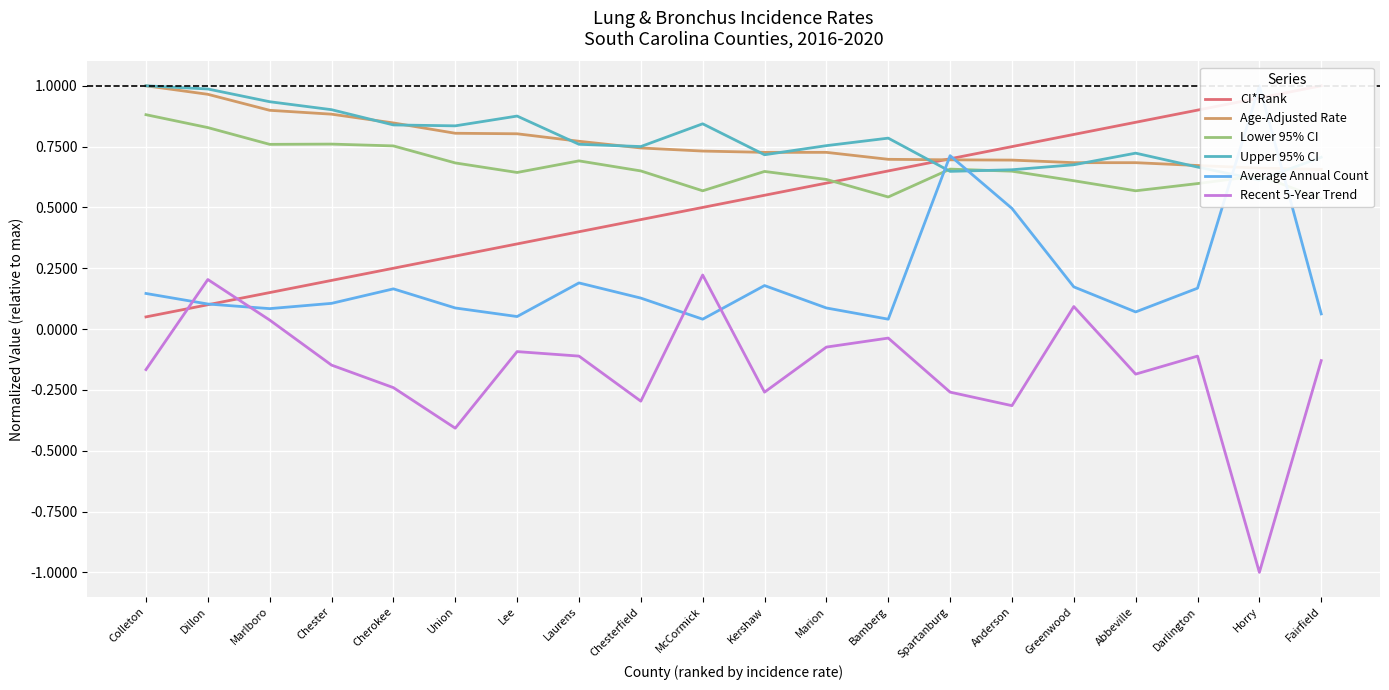

Reading right to left, list all the values displayed in this chart.

CI*Rank: 1.0	0.9	0.9	0.8	0.8	0.8	0.7	0.7	0.6	0.6	0.5	0.5	0.4	0.3	0.3	0.2	0.2	0.1	0.1	0.1
Age-Adjusted Rate: 0.7	0.7	0.7	0.7	0.7	0.7	0.7	0.7	0.7	0.7	0.7	0.7	0.8	0.8	0.8	0.8	0.9	0.9	1.0	1.0
Lower 95% CI: 0.5	0.6	0.6	0.6	0.6	0.6	0.7	0.5	0.6	0.6	0.6	0.7	0.7	0.6	0.7	0.8	0.8	0.8	0.8	0.9
Upper 95% CI: 0.7	0.6	0.7	0.7	0.7	0.7	0.6	0.8	0.8	0.7	0.8	0.8	0.8	0.9	0.8	0.8	0.9	0.9	1.0	1.0
Average Annual Count: 0.1	1.0	0.2	0.1	0.2	0.5	0.7	0.0	0.1	0.2	0.0	0.1	0.2	0.1	0.1	0.2	0.1	0.1	0.1	0.1
Recent 5-Year Trend: -0.1	-1.0	-0.1	-0.2	0.1	-0.3	-0.3	-0.0	-0.1	-0.3	0.2	-0.3	-0.1	-0.1	-0.4	-0.2	-0.1	0.0	0.2	-0.2